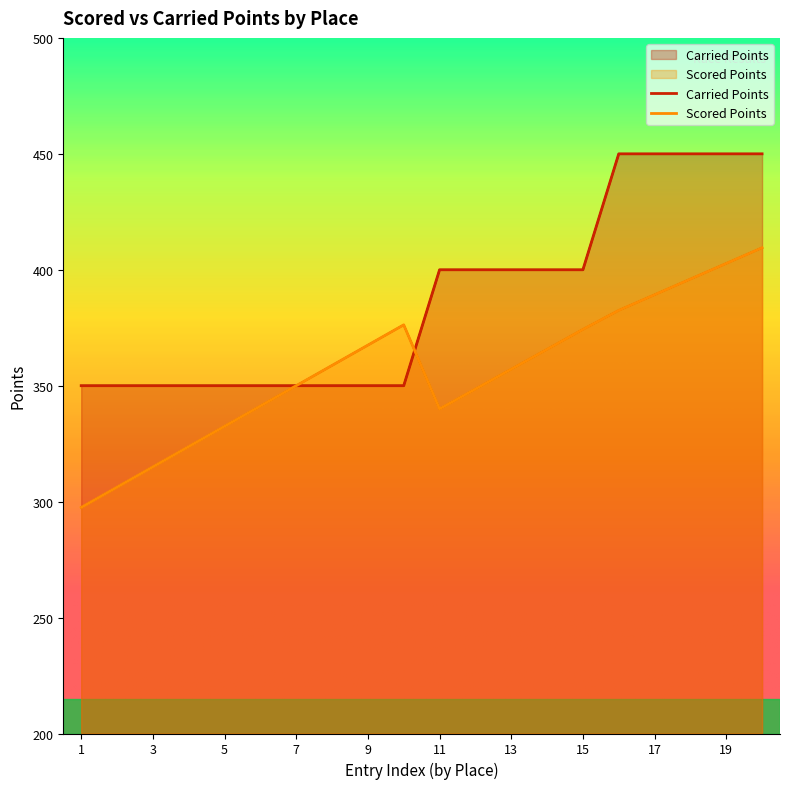

Does the chart display data point markers on the line(s)?

No